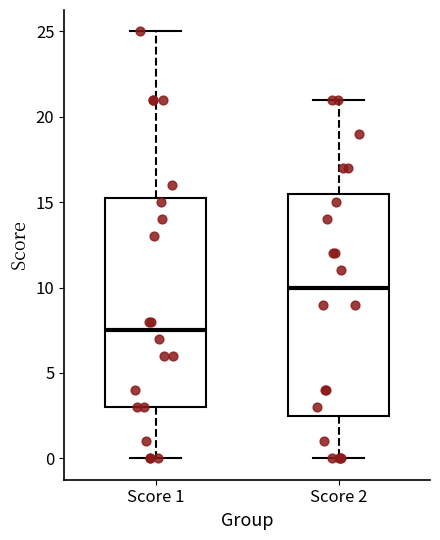

Which box's median line is the lowest?

Score 1